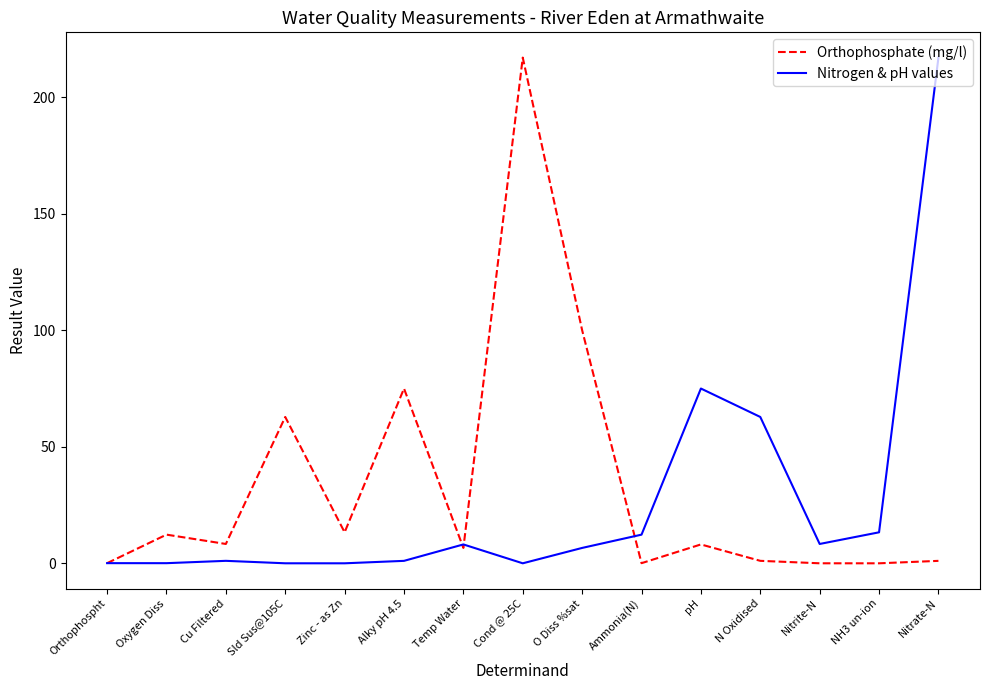

Where does the Nitrogen & pH values series first go above 6?

Temp Water